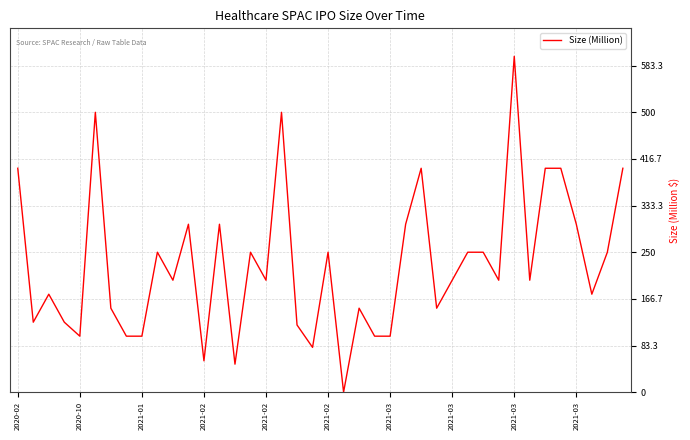

What is the greatest value displayed?

600